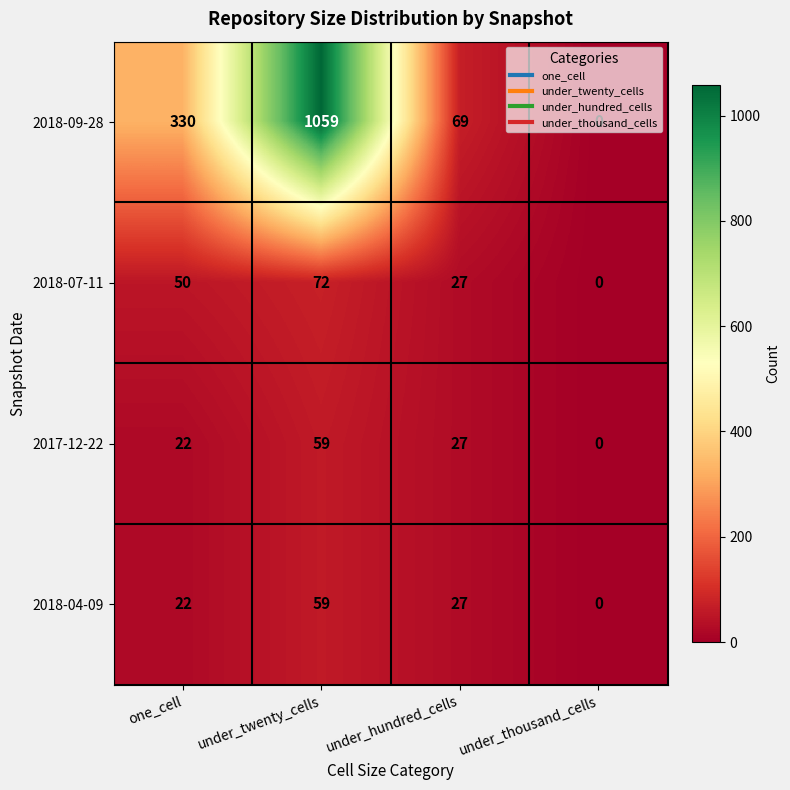

What is the difference between the 2017-12-22 values at one_cell and under_twenty_cells?

37